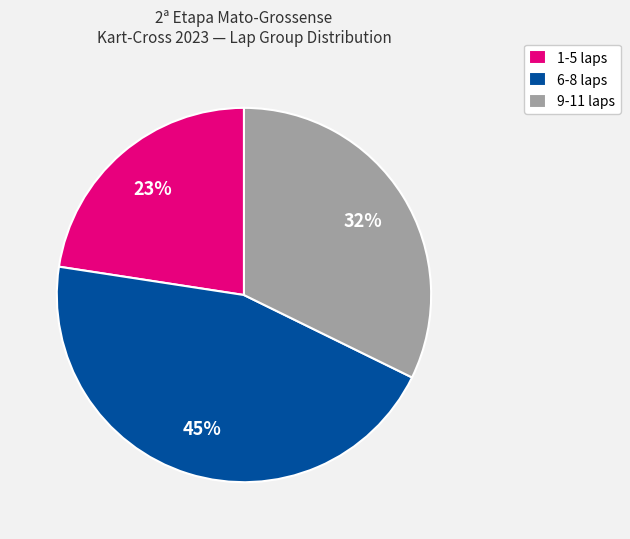

What is the ratio of the value at 1-5 laps to the value at 6-8 laps?

0.5